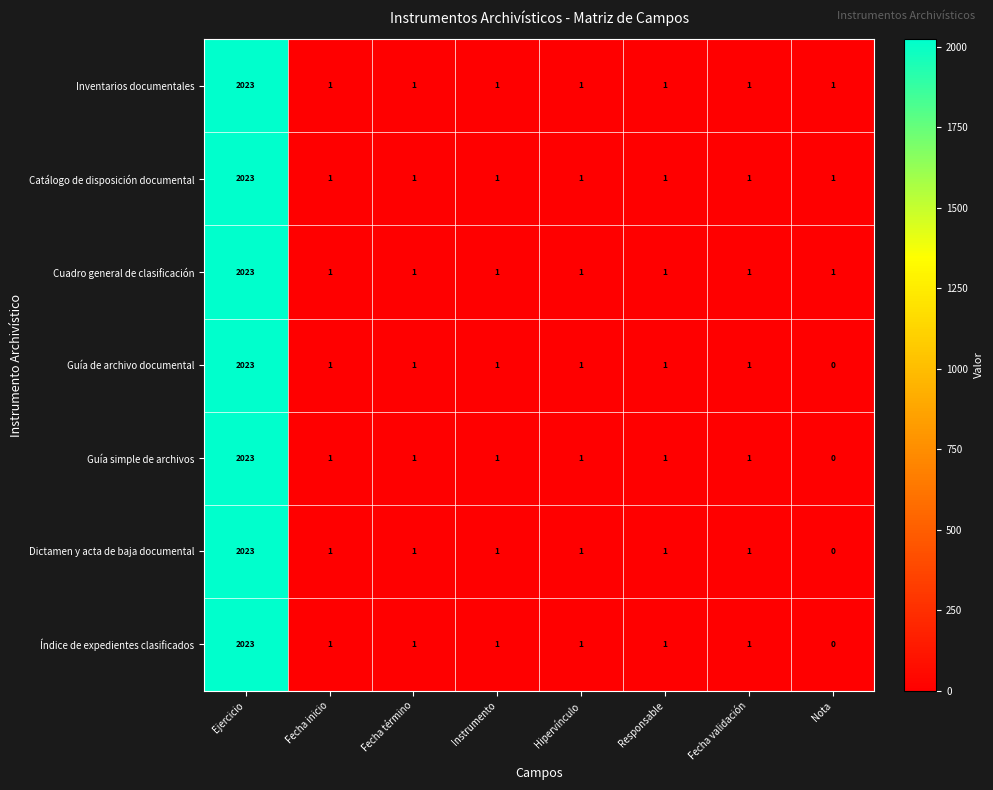

What is the total value across all series at Nota?

3